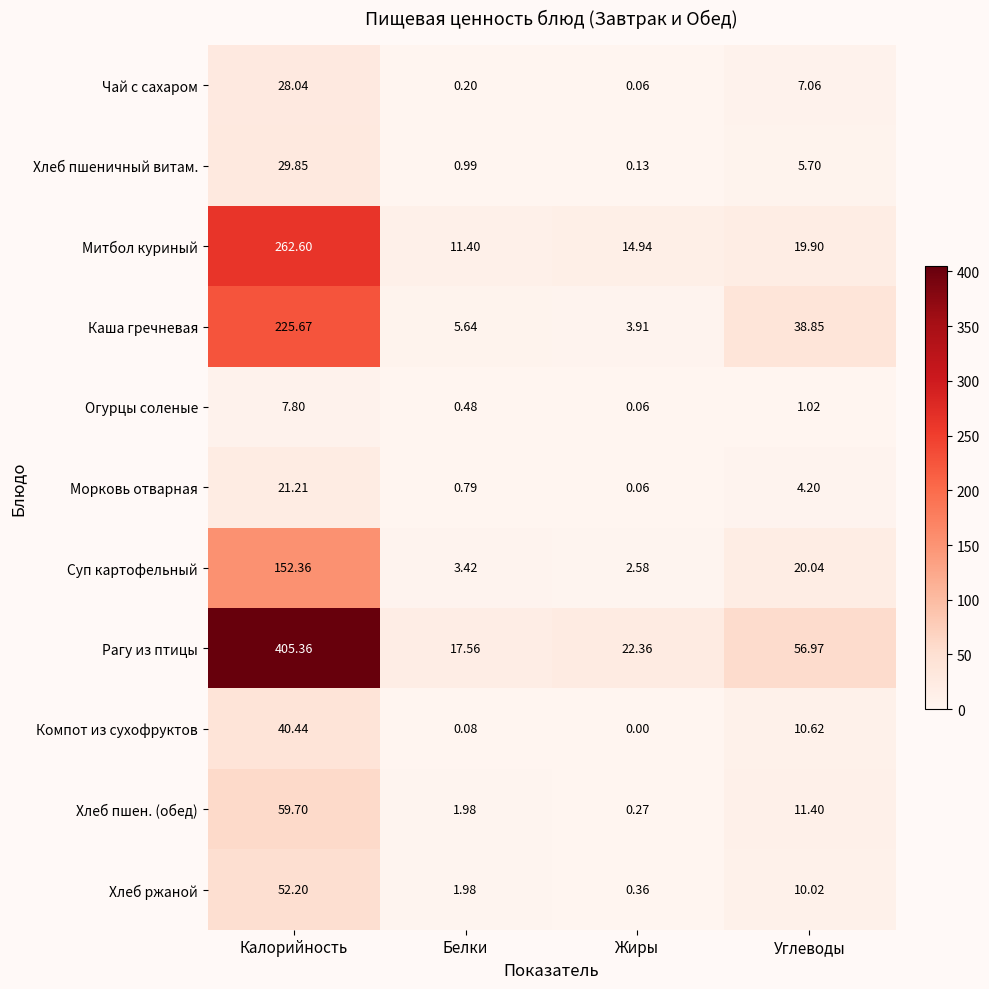

Which category has the lowest value across all series?

Жиры